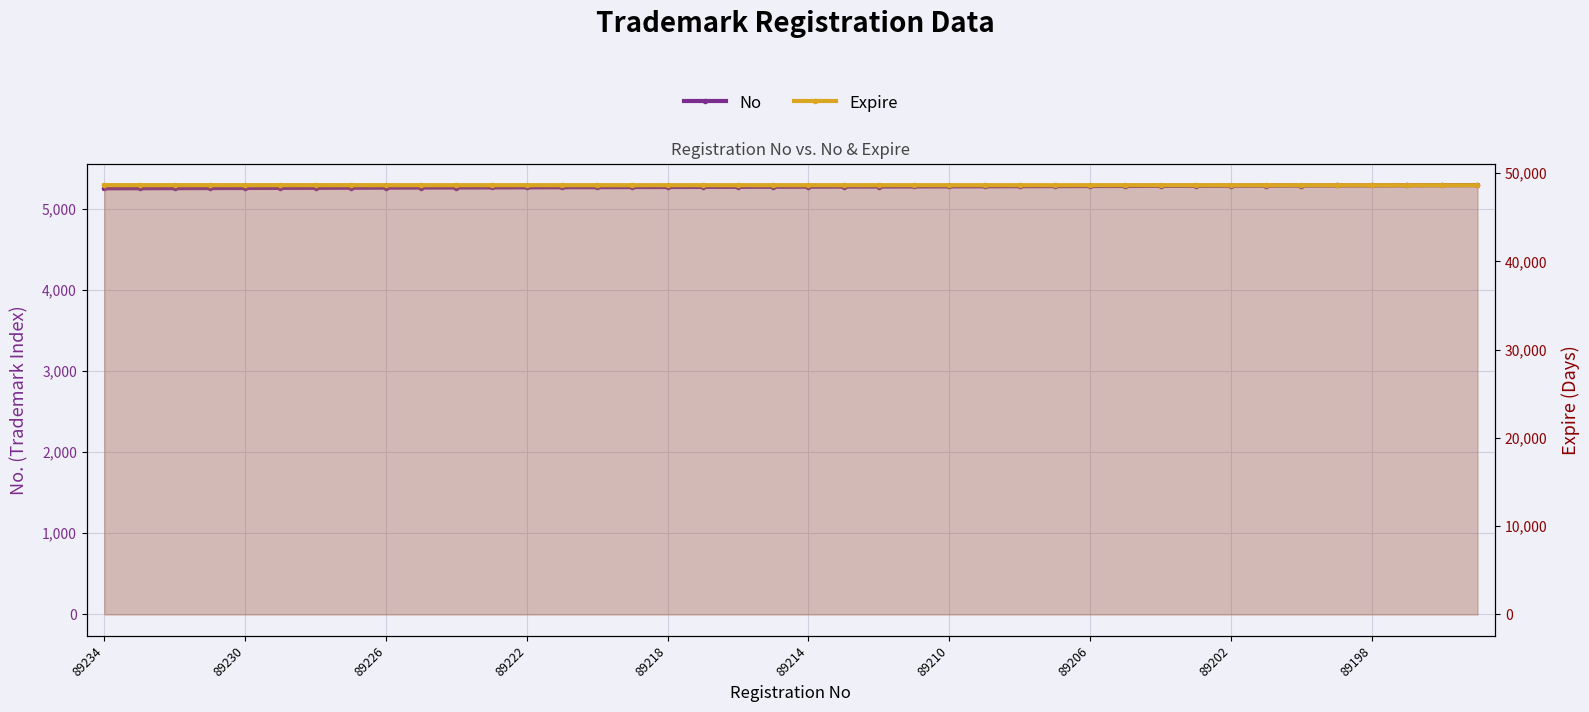

At which label does No reach its minimum?

89234